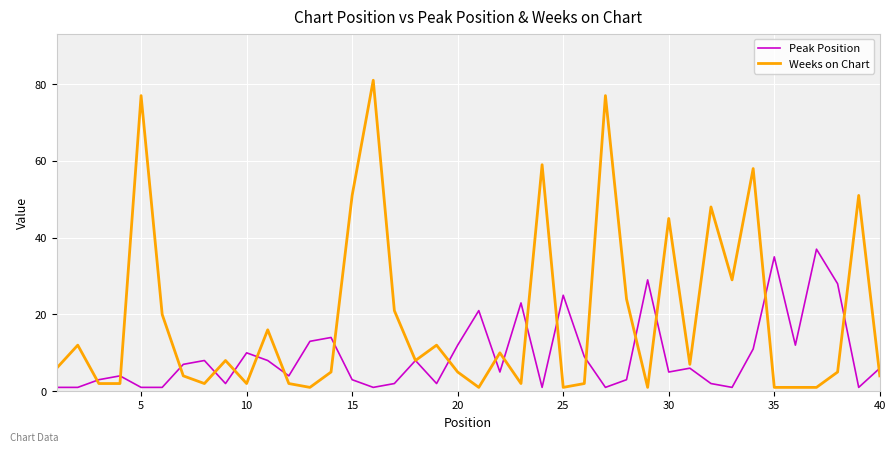

Reading left to right, what are all the values shown in this chart?

Peak Position: 1	1	3	4	1	1	7	8	2	10	8	4	13	14	3	1	2	8	2	12	21	5	23	1	25	9	1	3	29	5	6	2	1	11	35	12	37	28	1	6
Weeks on Chart: 6	12	2	2	77	20	4	2	8	2	16	2	1	5	51	81	21	8	12	5	1	10	2	59	1	2	77	24	1	45	7	48	29	58	1	1	1	5	51	4